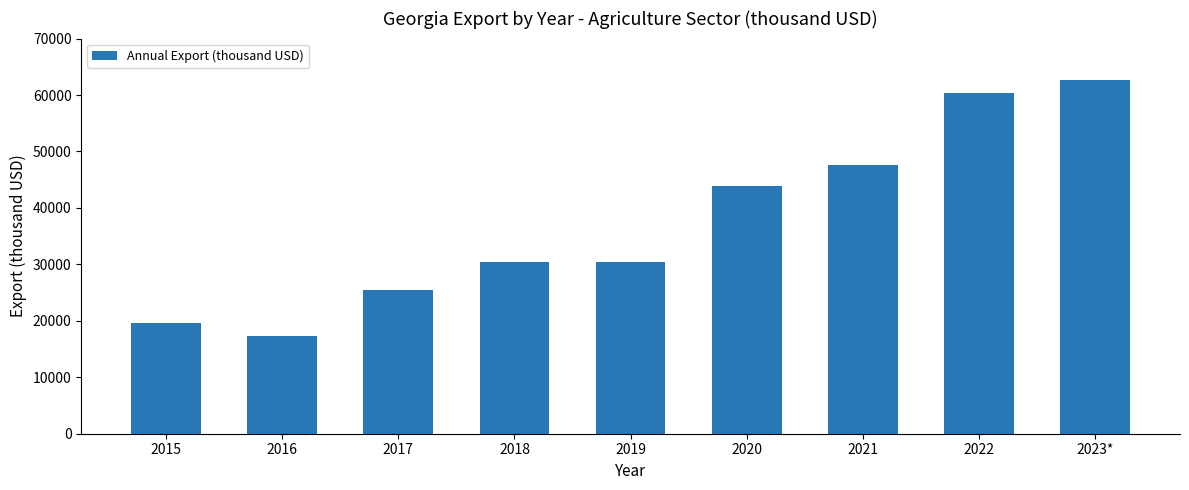

True or false: the data shows 85155.0 at 2021.

False